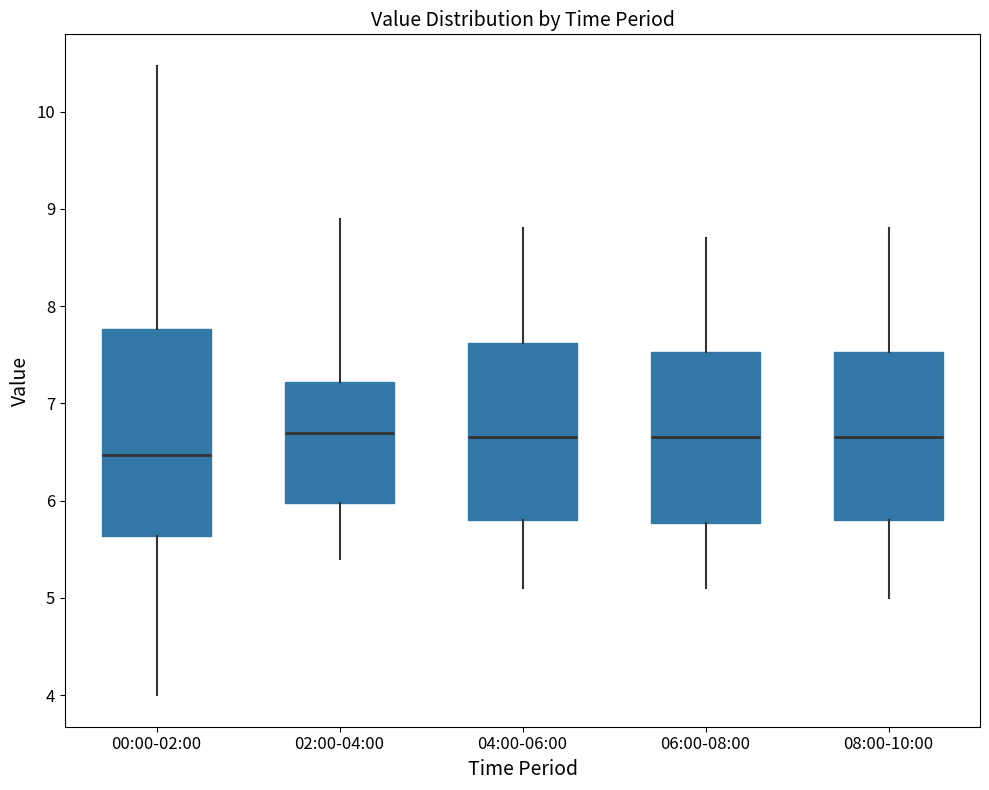

Reading left to right, transcribe this box plot: for each box, give where its median line is, the range the box spans, and where its two whiskers end, as read against the y-axis. The values are not printed on the chart, so give them approximately, as read against the axis.

00:00-02:00: median 6.5, box 5.6 to 7.8, whiskers 4.0 to 10.5
02:00-04:00: median 6.7, box 6.0 to 7.2, whiskers 5.4 to 8.9
04:00-06:00: median 6.7, box 5.8 to 7.6, whiskers 5.1 to 8.8
06:00-08:00: median 6.7, box 5.8 to 7.5, whiskers 5.1 to 8.7
08:00-10:00: median 6.7, box 5.8 to 7.5, whiskers 5.0 to 8.8